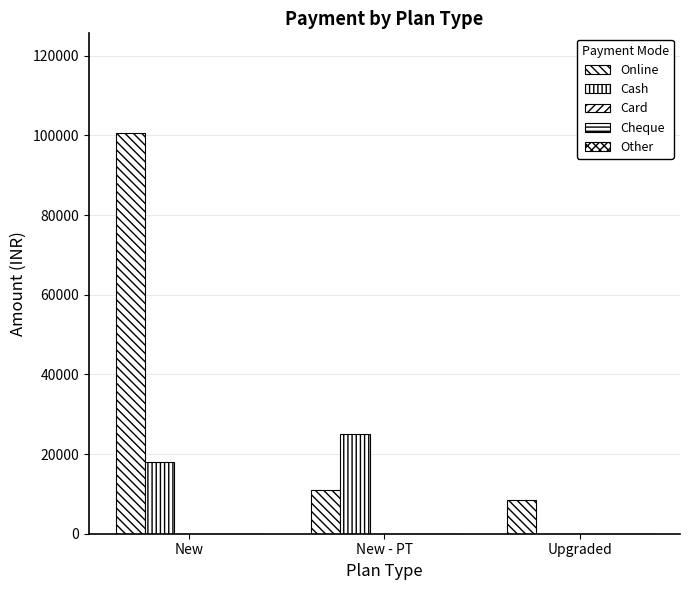

What is the label of the 2nd bar from the right?

New - PT